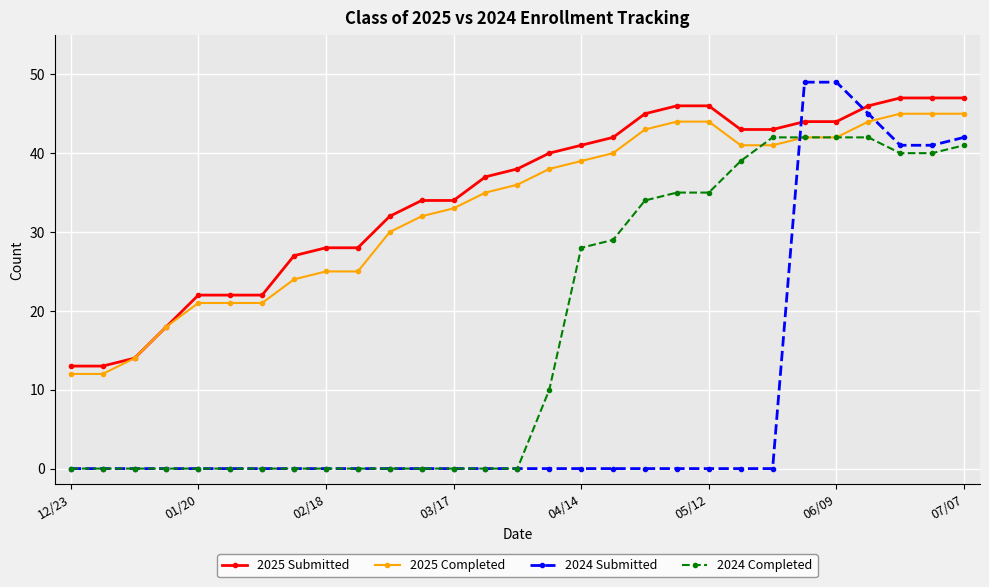

What is the value of the 2025 Completed point at the 16th from the left?

38